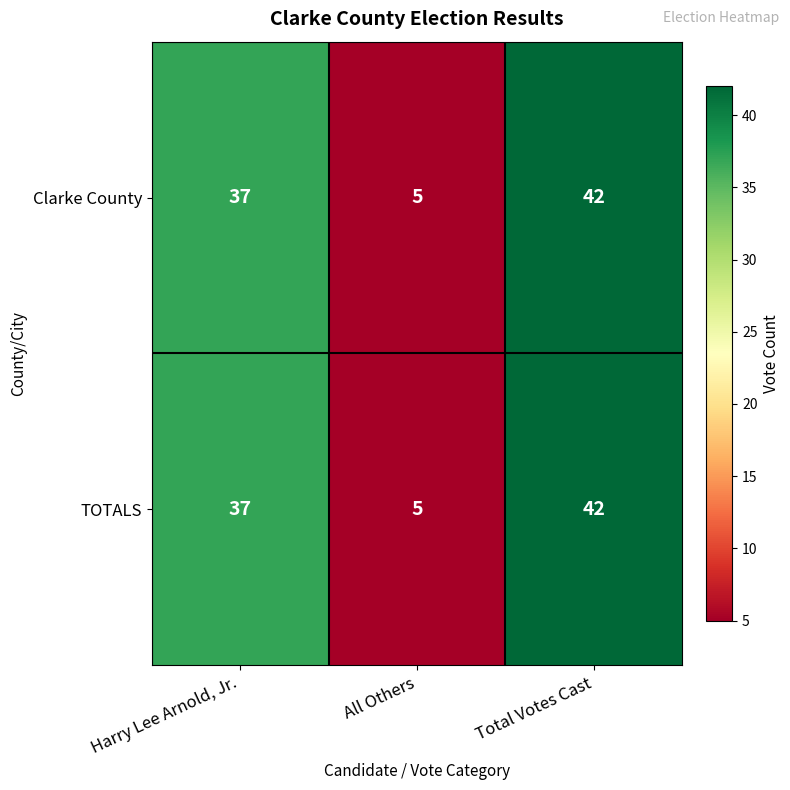

Which category has the lowest value in the TOTALS series?

All Others